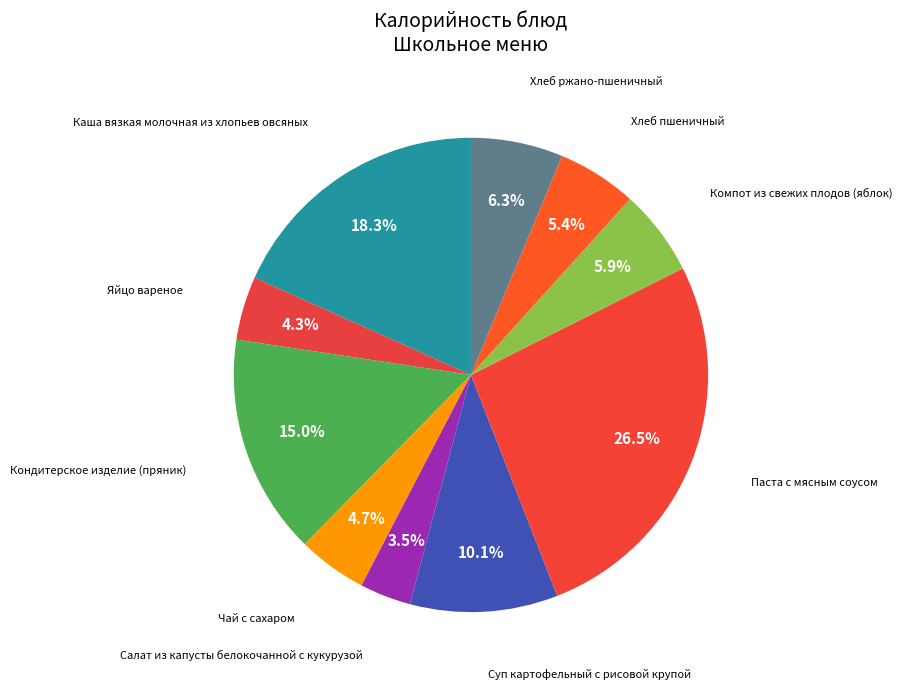

Rank the categories by value from highest to lowest.

Паста с мясным соусом, Каша вязкая молочная из хлопьев овсяных, Кондитерское изделие (пряник), Суп картофельный с рисовой крупой, Хлеб ржано-пшеничный, Компот из свежих плодов (яблок), Хлеб пшеничный, Чай с сахаром, Яйцо вареное, Салат из капусты белокочанной с кукурузой